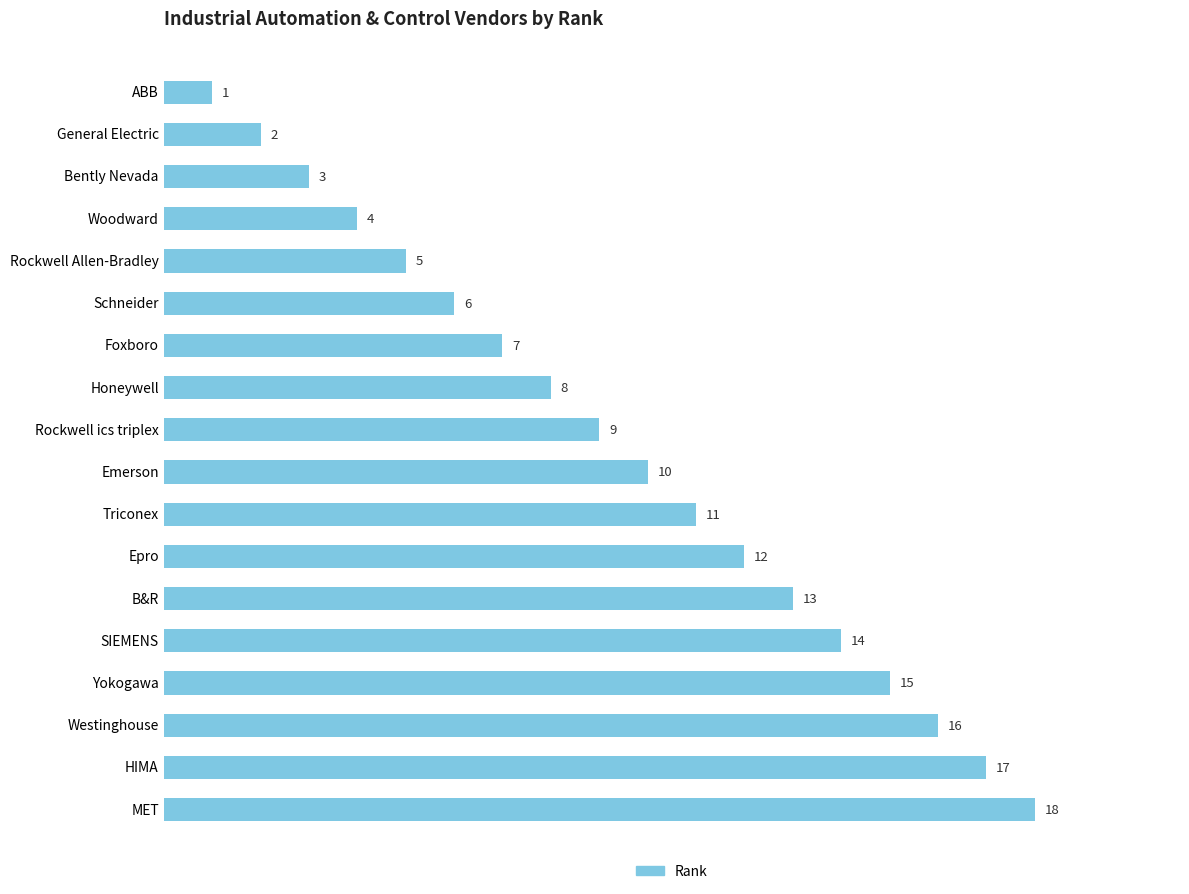

Where is the data nearest to the value 9?

Rockwell ics triplex